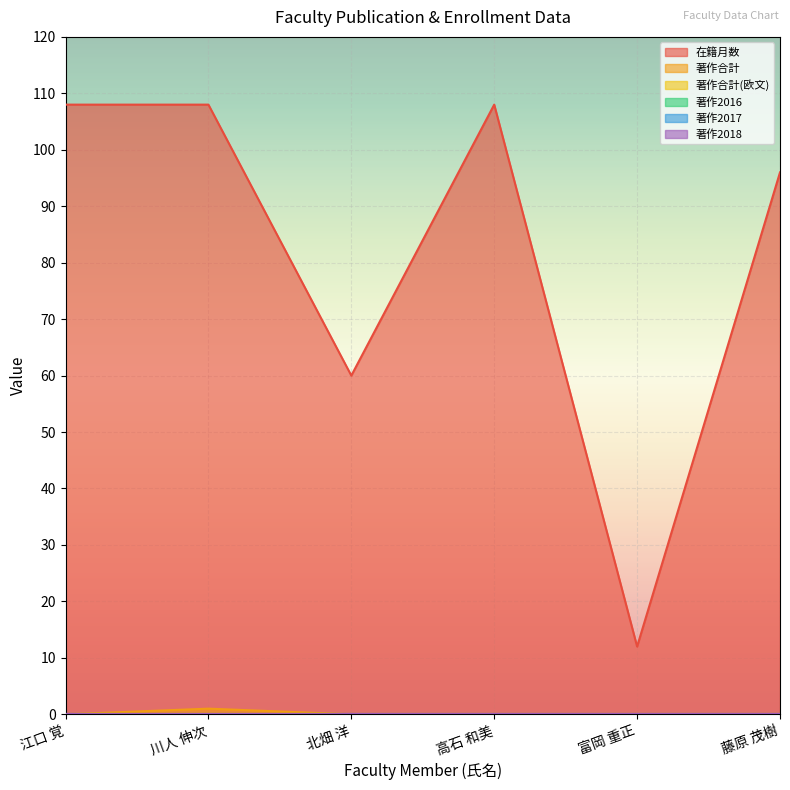

Reading left to right, extract all data points from this chart.

在籍月数: 108	108	60	108	12	96
著作合計: 0	1	0	0	0	0
著作合計(欧文): 0	0	0	0	0	0
著作2016: 0	0	0	0	0	0
著作2017: 0	0	0	0	0	0
著作2018: 0	0	0	0	0	0